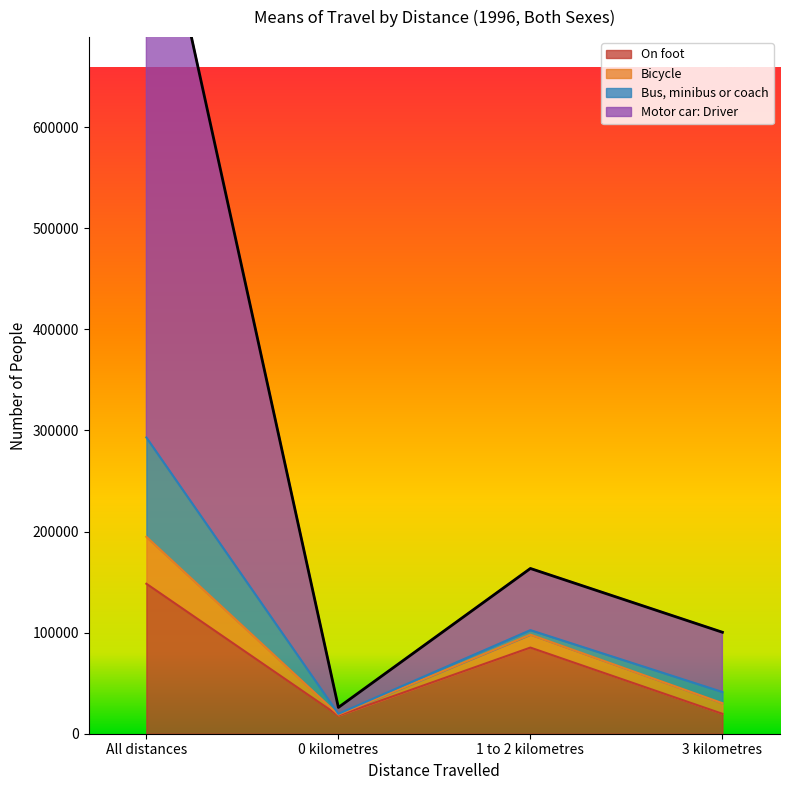

Where is the first local maximum for On foot?

1 to 2 kilometres